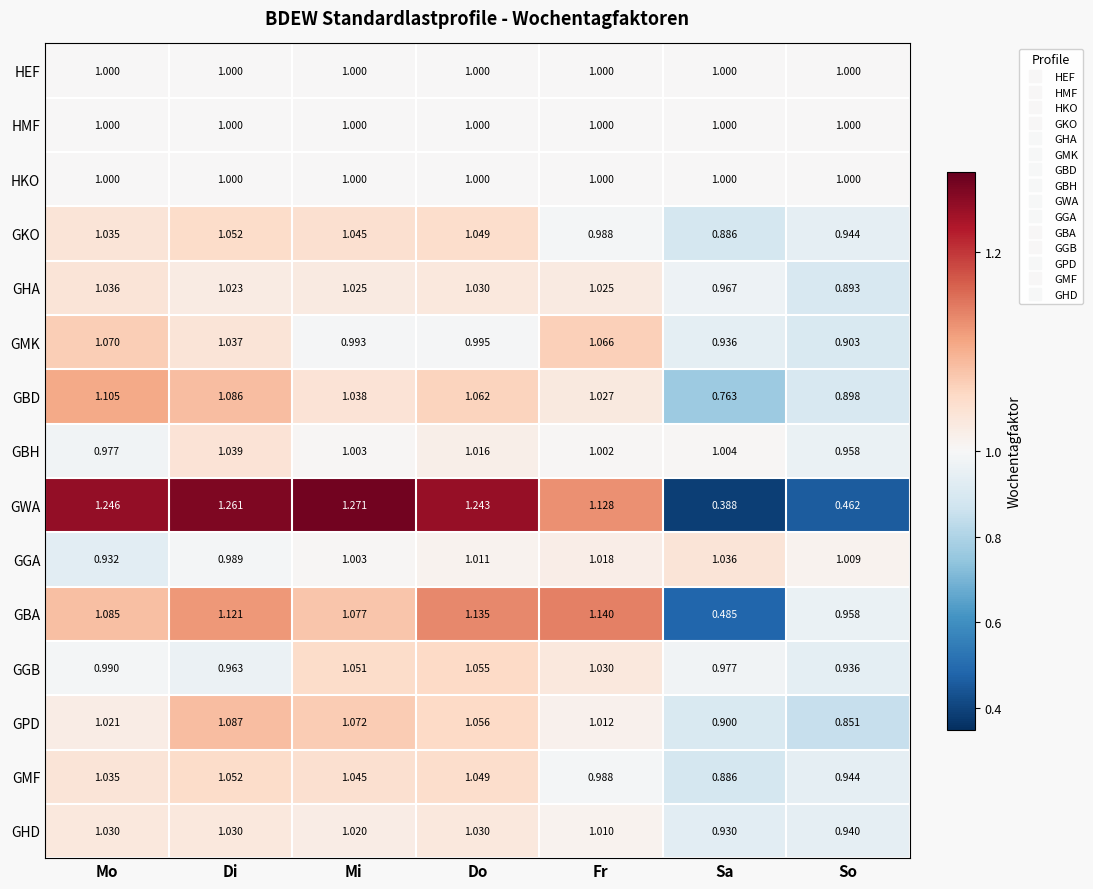

At which category is the sum across all series the highest?

Di